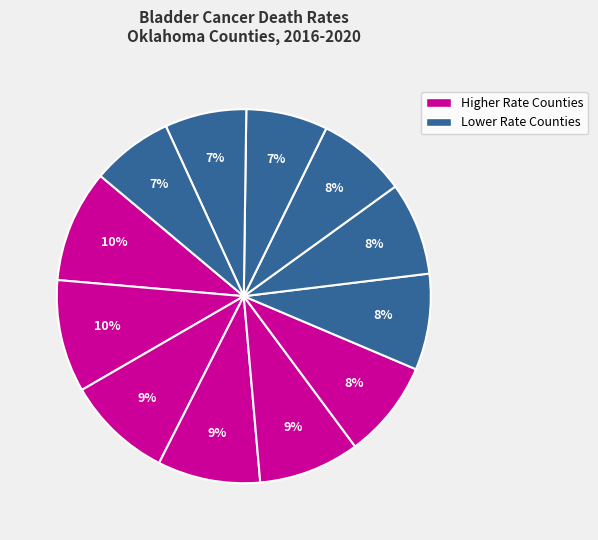

To the nearest percent, what is the difference between the largest and smallest slice percentages?

3%